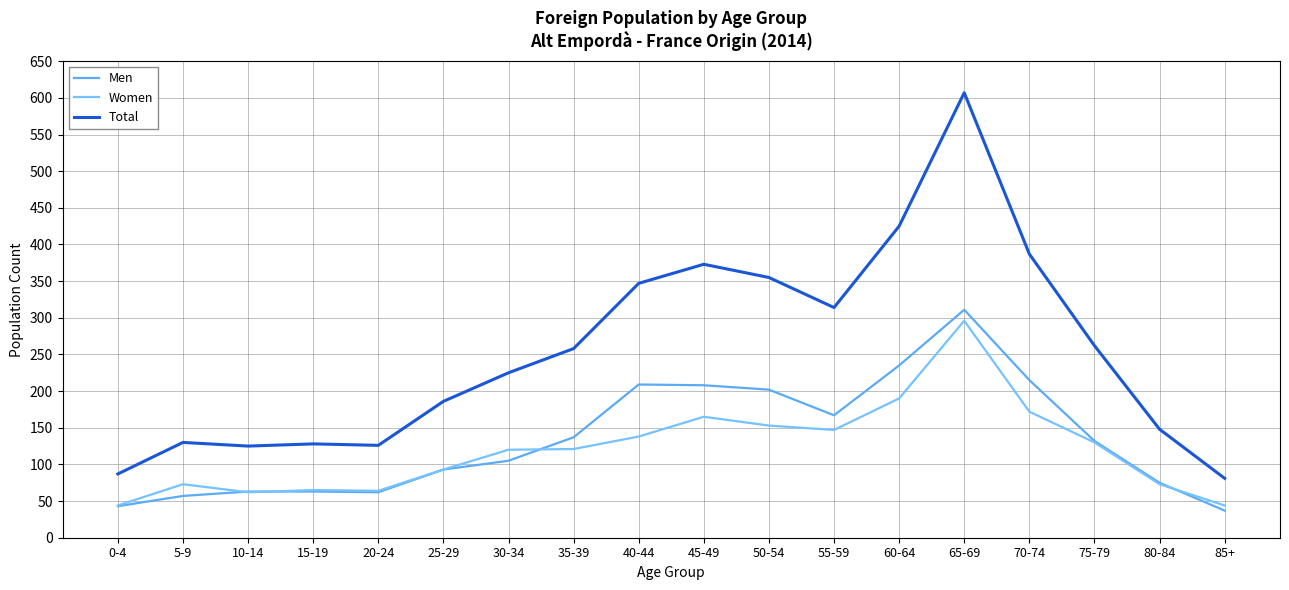

What are all the series names shown in the legend?

Men, Women, Total